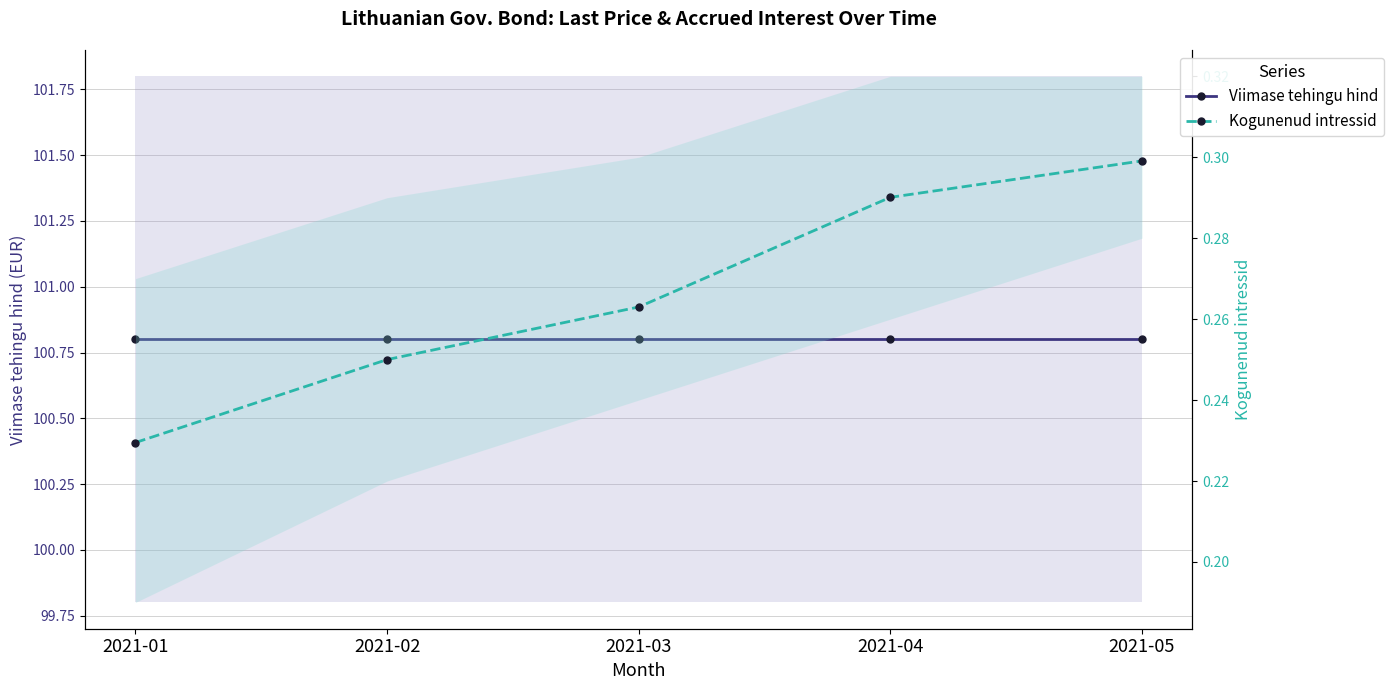

True or false: Viimase tehingu hind has more than 2 points higher than both neighbors.

False